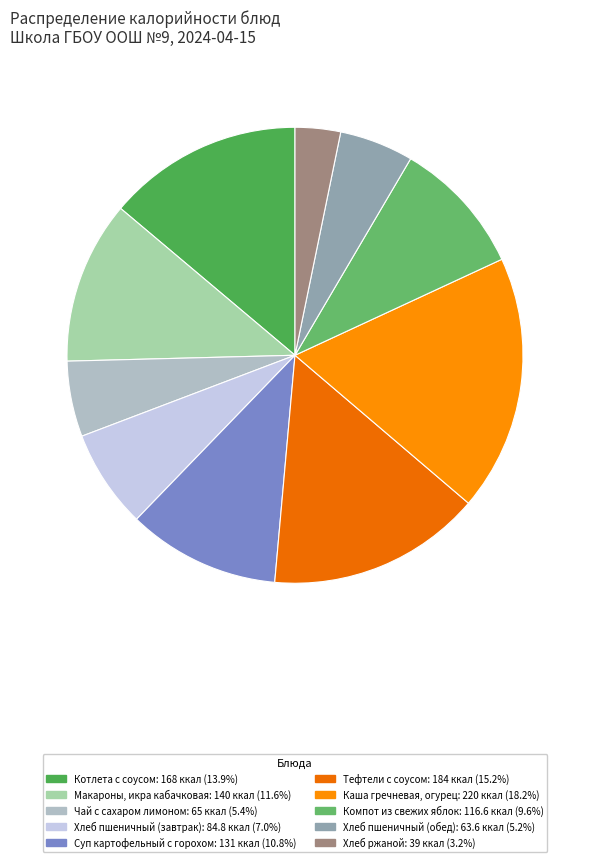

Is Суп картофельный с горохом the majority of the pie?

No